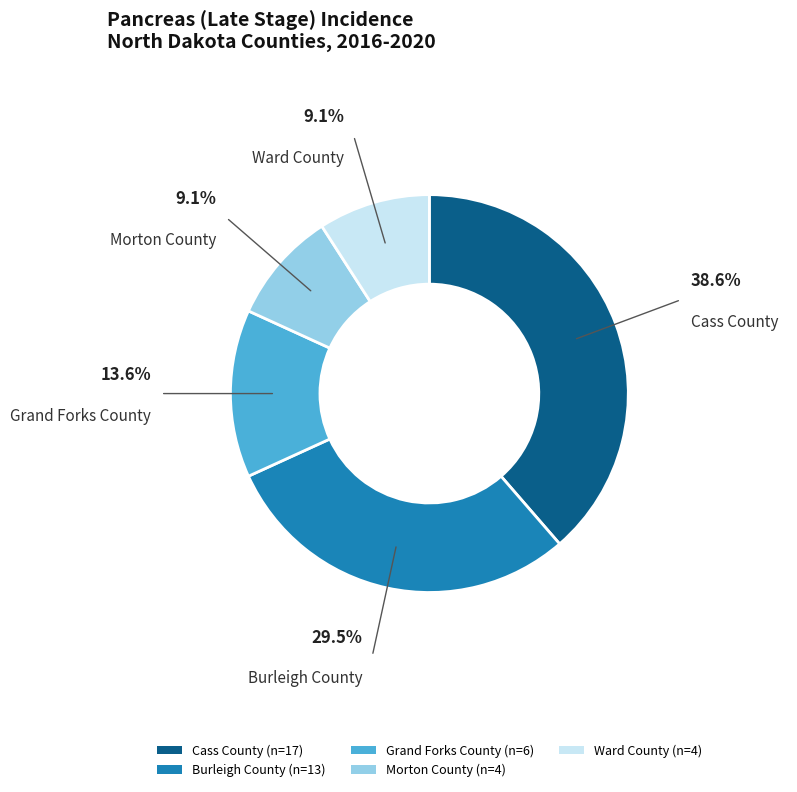

Which has a higher value, Morton County or Grand Forks County?

Grand Forks County